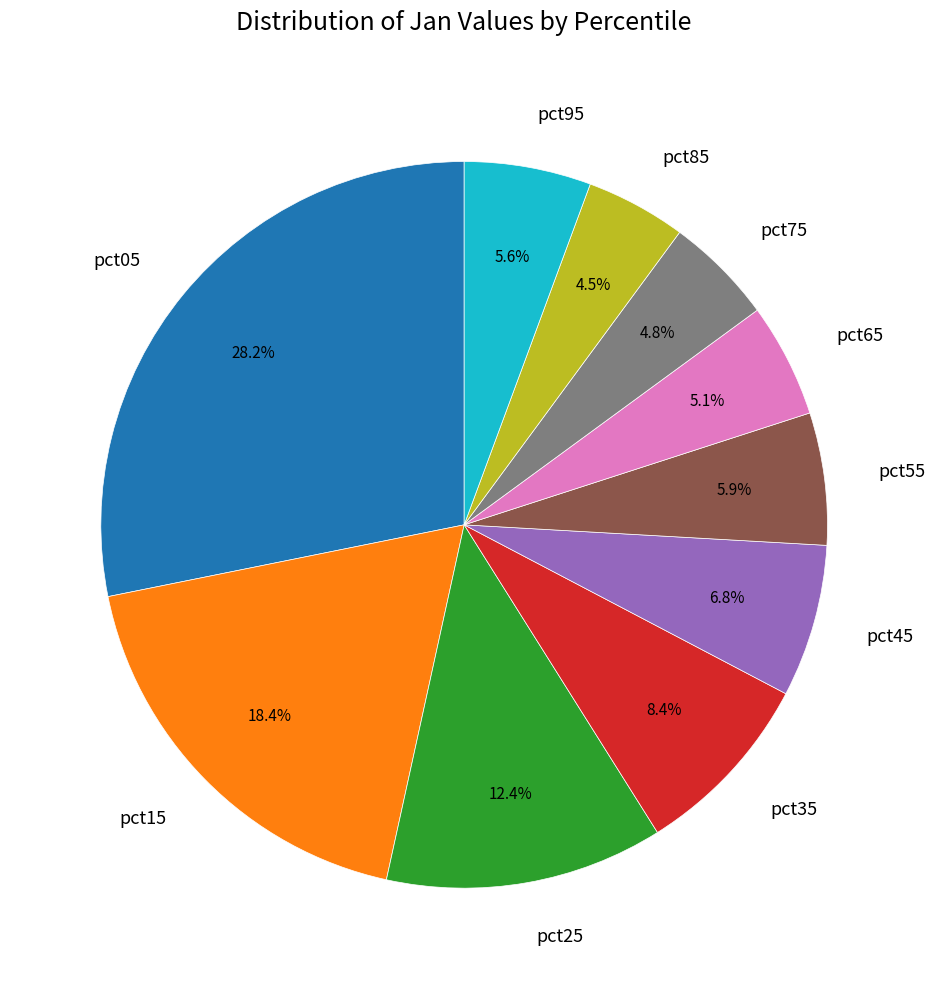

To the nearest percent, what percentage of the pie is pct25?

12%